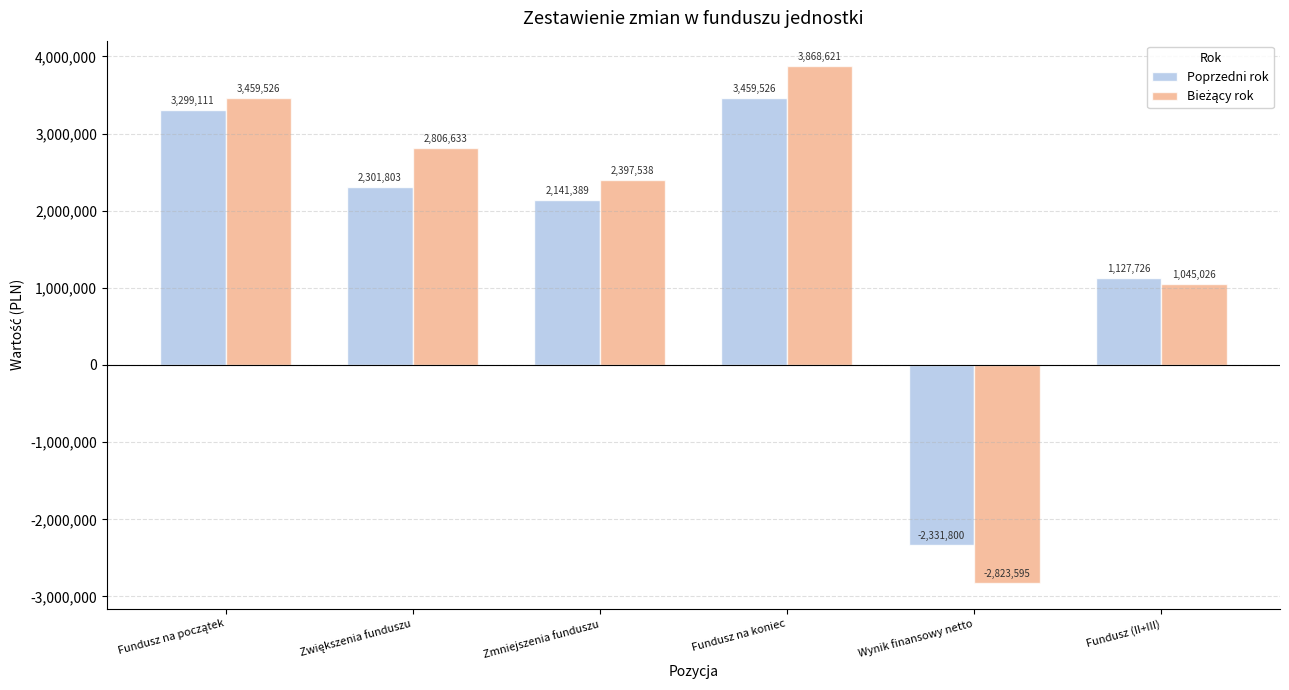

Which category has the highest value across all series?

Fundusz na koniec